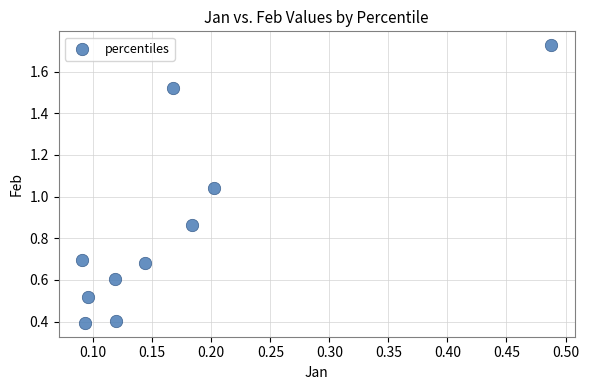

What is the range of Y values (max minus min)?

1.3